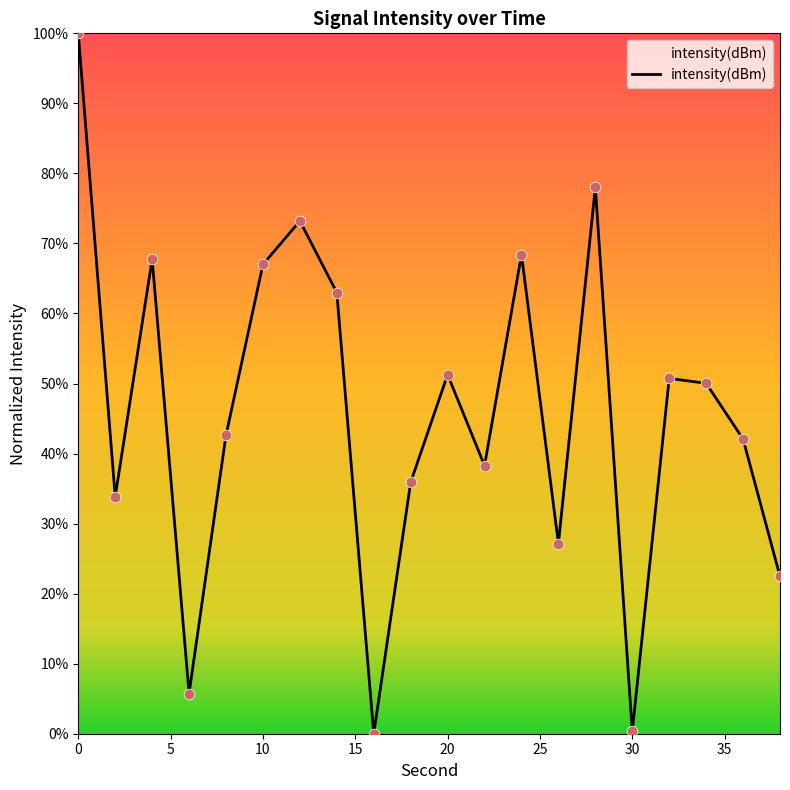

What is the maximum value shown in the chart?

100.0